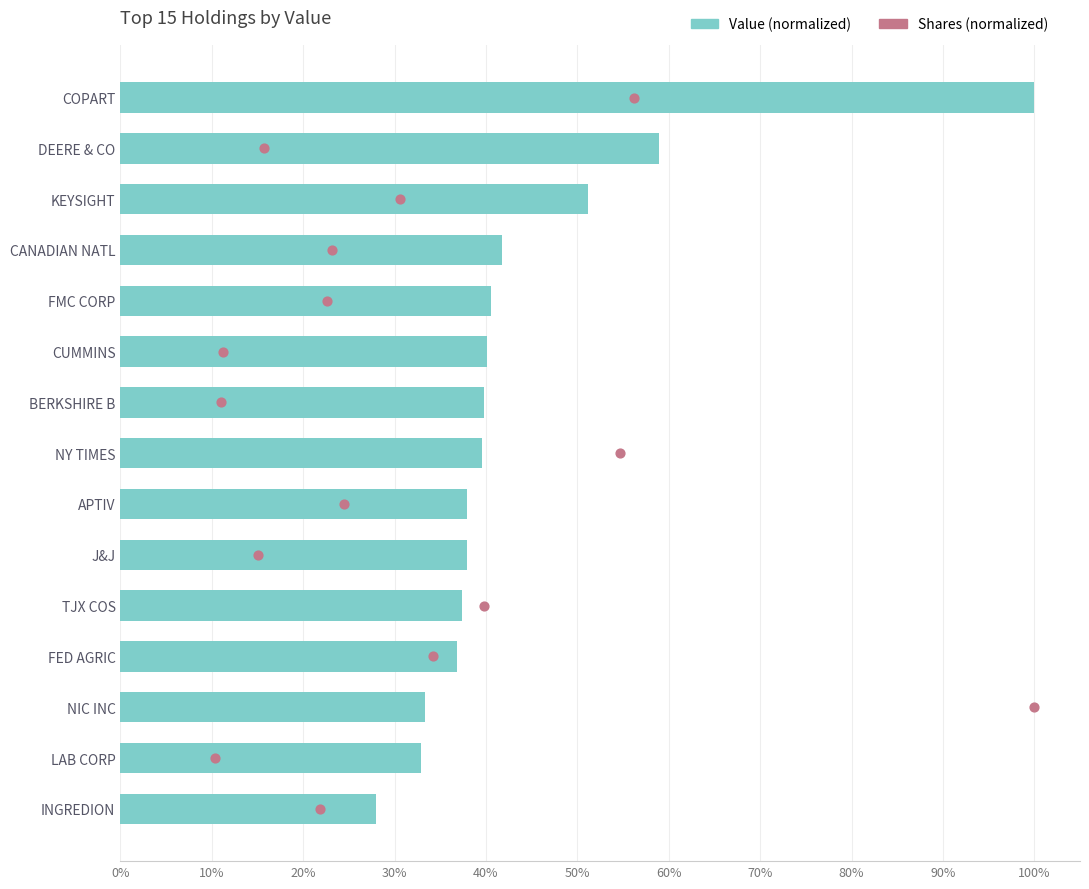

At how many categories does at least one series exceed 33?

13